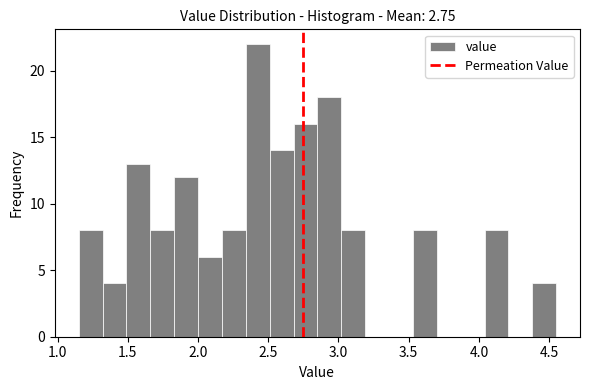

Around what value on the x-axis is the tallest bar? Give the approximate position of its centre, as read against the axis.

2.45